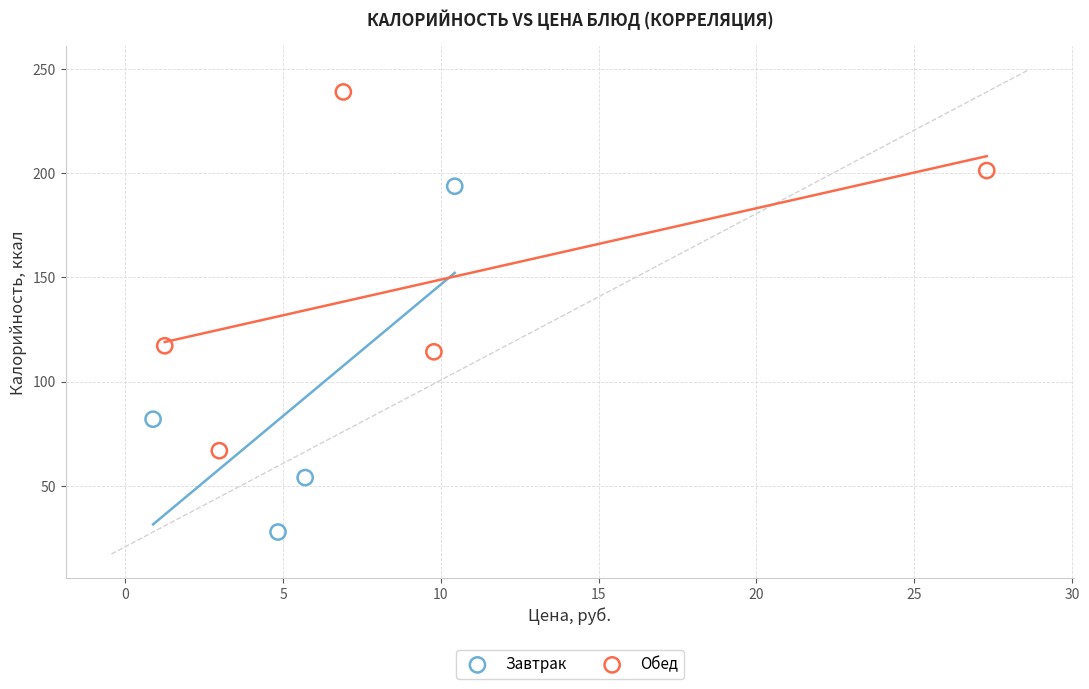

Which series reaches the minimum Y coordinate?

Завтрак